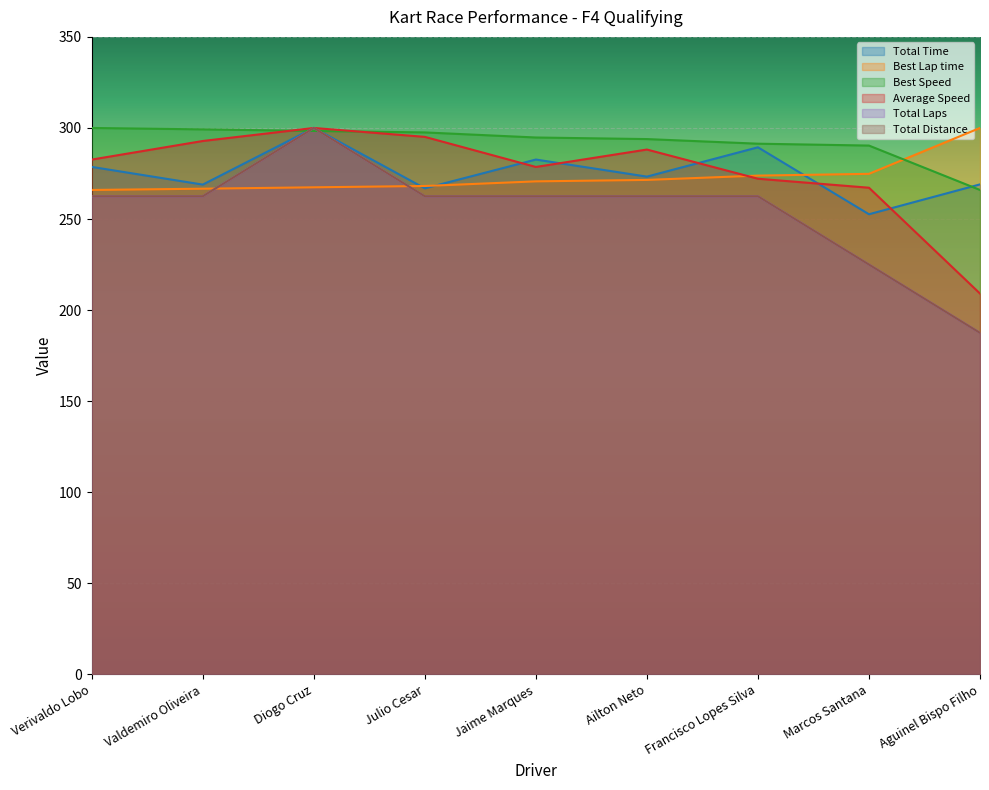

At Verivaldo Lobo, list the series in order from smallest to largest.

Total Laps, Total Distance, Best Lap time, Total Time, Average Speed, Best Speed